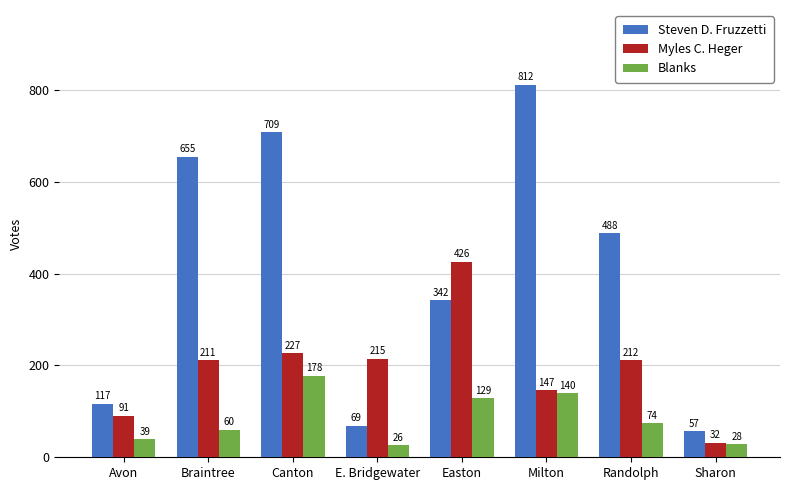

What is the label of the 5th bar from the right?

E. Bridgewater